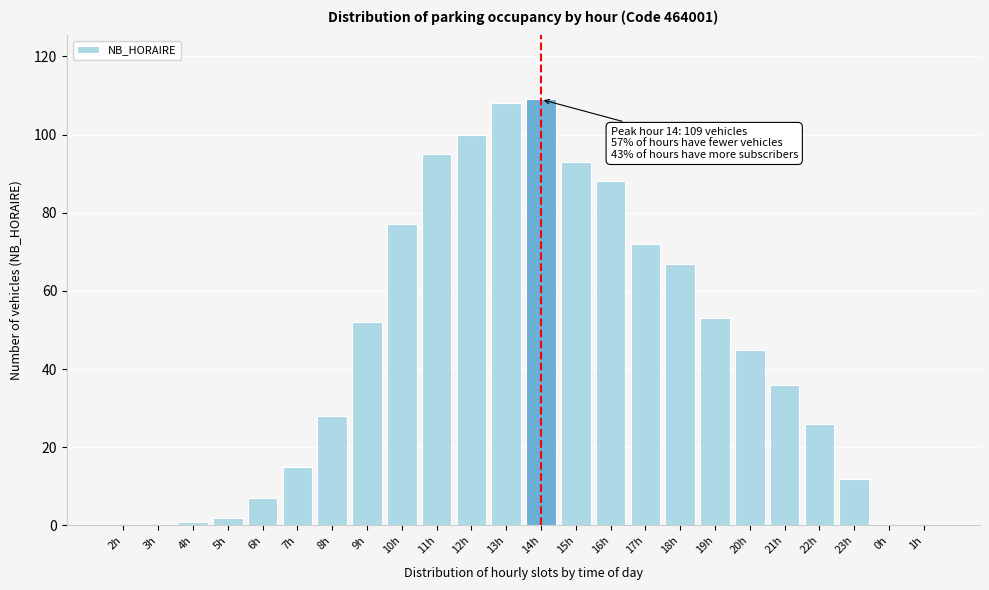

Reading right to left, what are all the values shown in this chart?

1h=0	0h=0	23h=12	22h=26	21h=36	20h=45	19h=53	18h=67	17h=72	16h=88	15h=93	14h=109	13h=108	12h=100	11h=95	10h=77	9h=52	8h=28	7h=15	6h=7	5h=2	4h=1	3h=0	2h=0